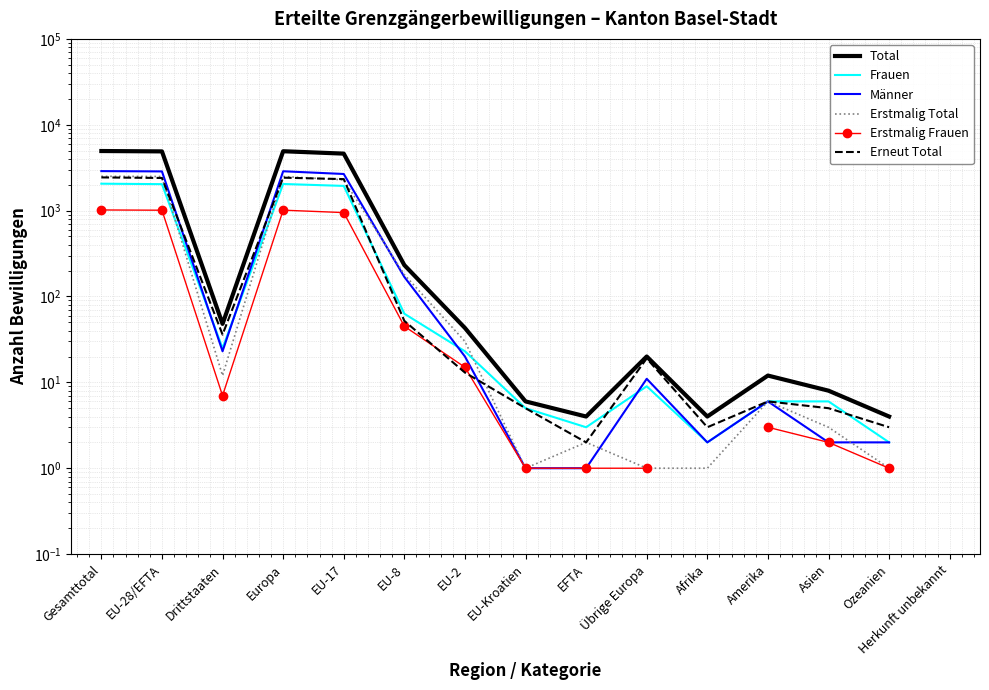

Which series has the largest range (max minus min)?

Total